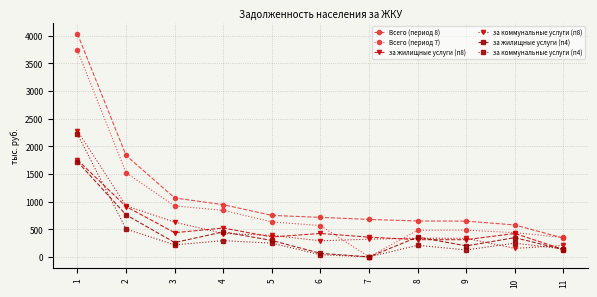

How many series are shown in this chart?

6